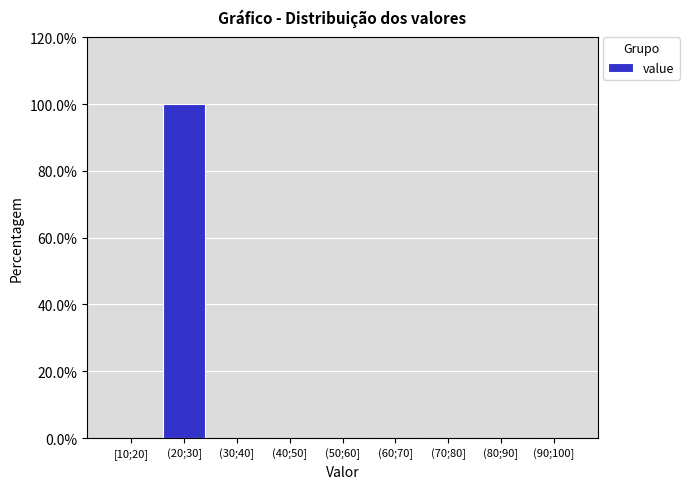

Reading left to right, transcribe all the data shown in this chart.

[10;20]=0	(20;30]=100	(30;40]=0	(40;50]=0	(50;60]=0	(60;70]=0	(70;80]=0	(80;90]=0	(90;100]=0